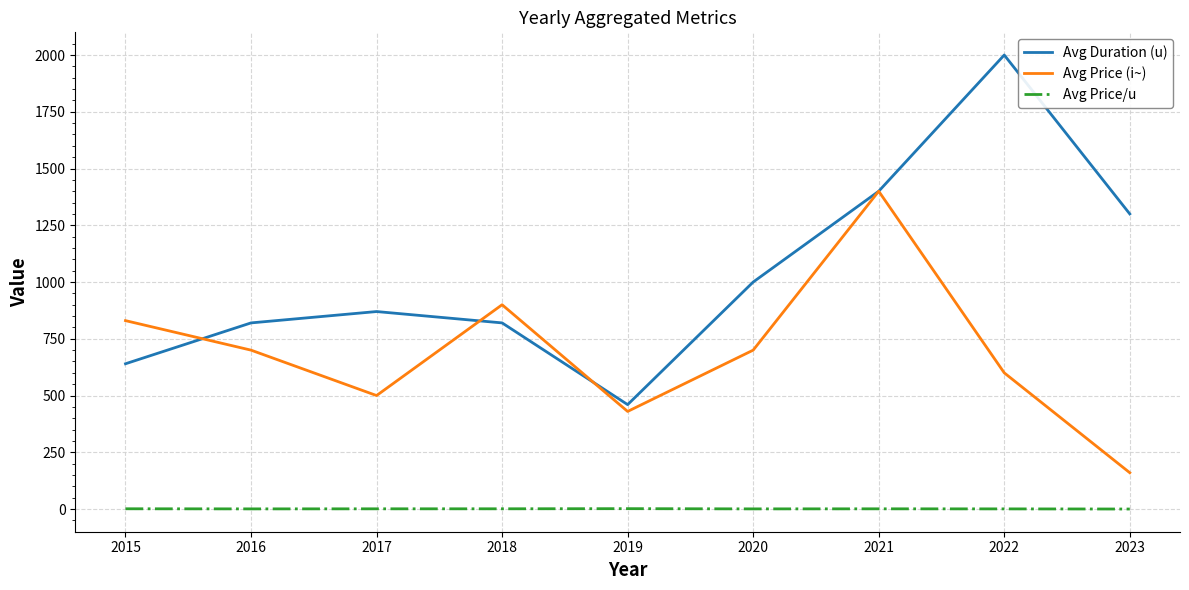

True or false: Avg Price/u and Avg Price (i~) cross at least once.

False